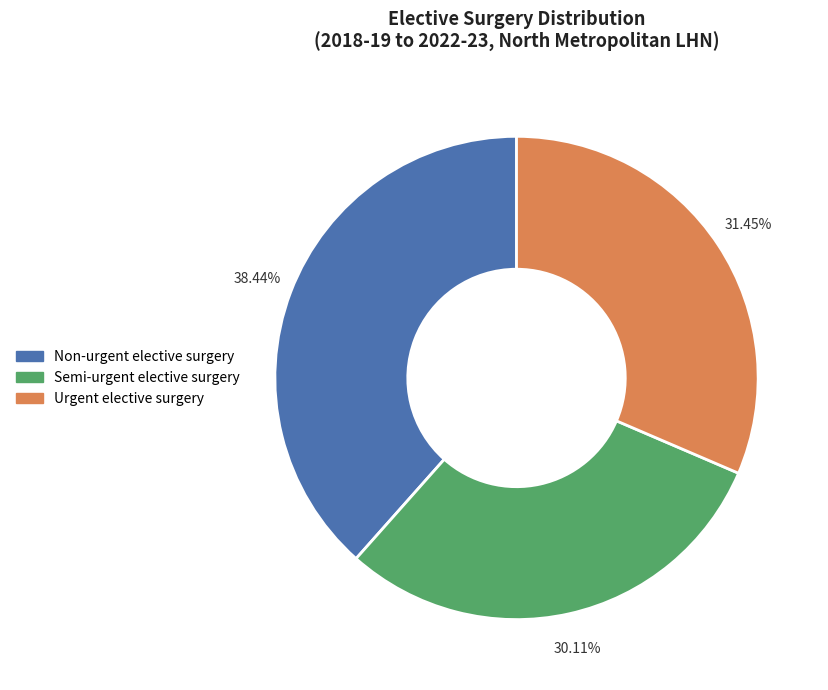

To the nearest percent, what is the average slice percentage?

33%